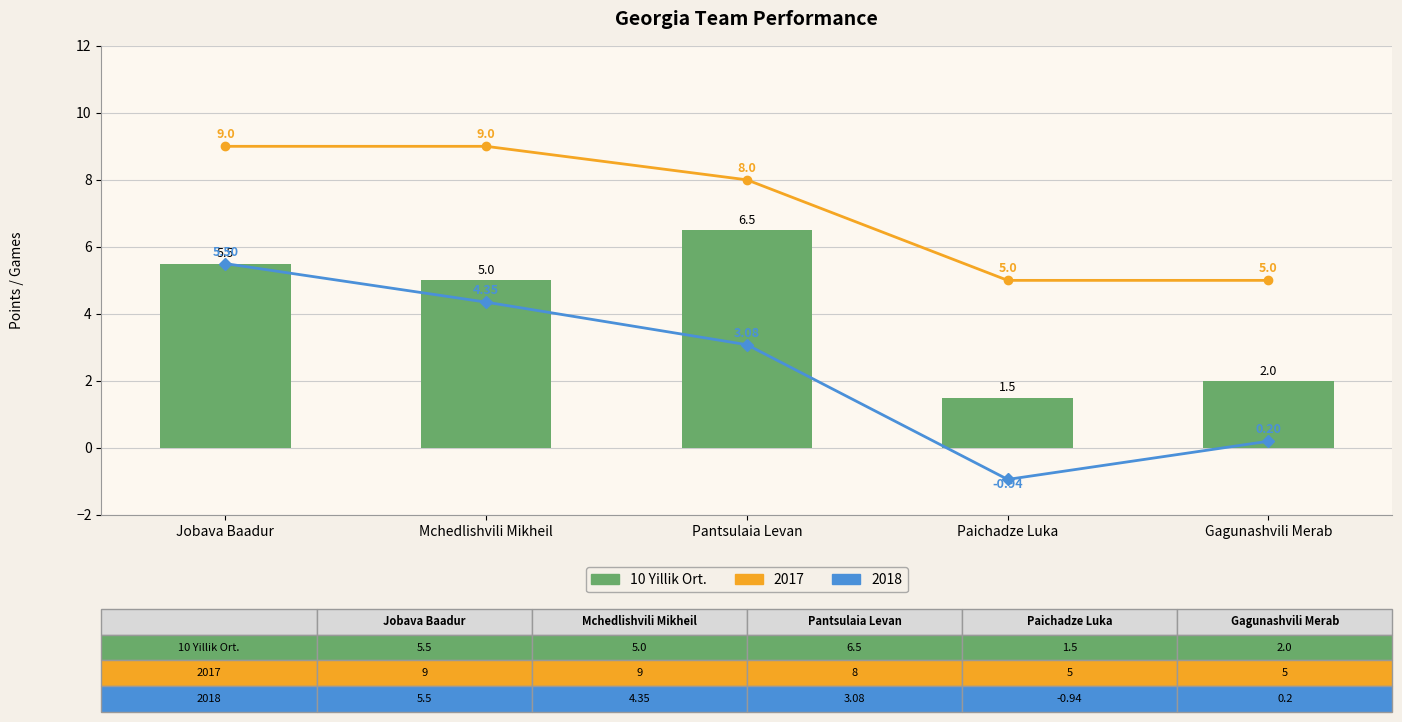

What is the change in value from Paichadze Luka to Gagunashvili Merab?

+0.5